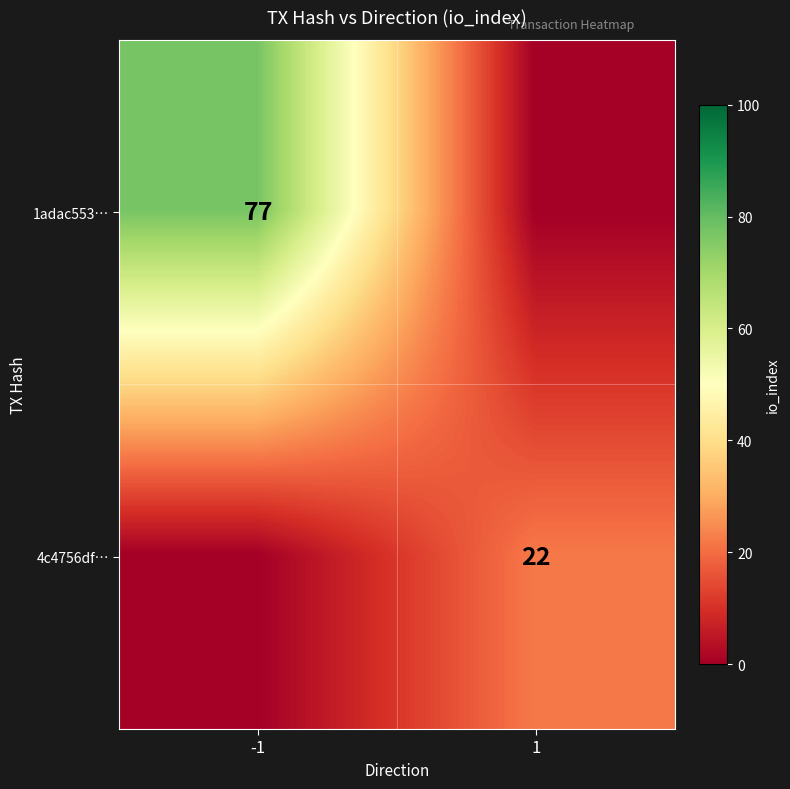

Between 1 and -1, which is larger?

-1